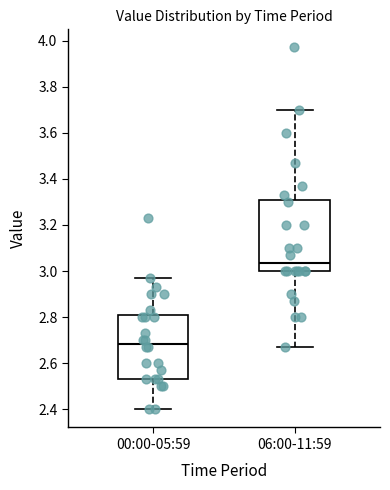

Which box is the tallest, from its lower edge to its upper edge?

06:00-11:59